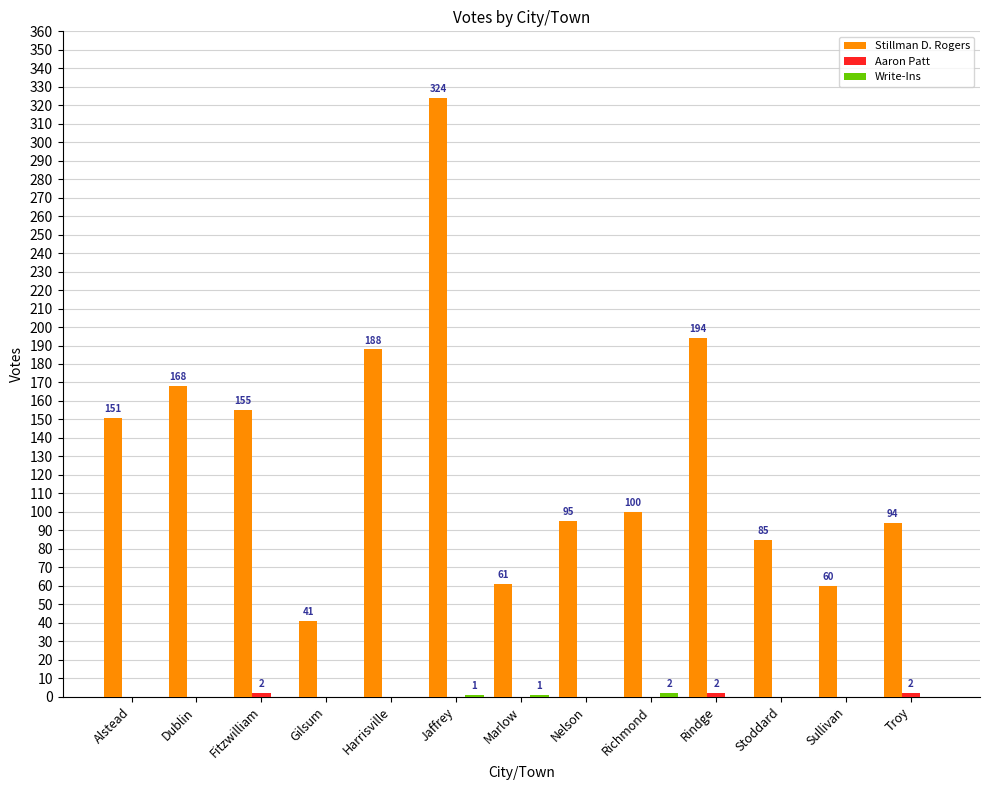

True or false: Stillman D. Rogers has a value of 41 at Gilsum.

True